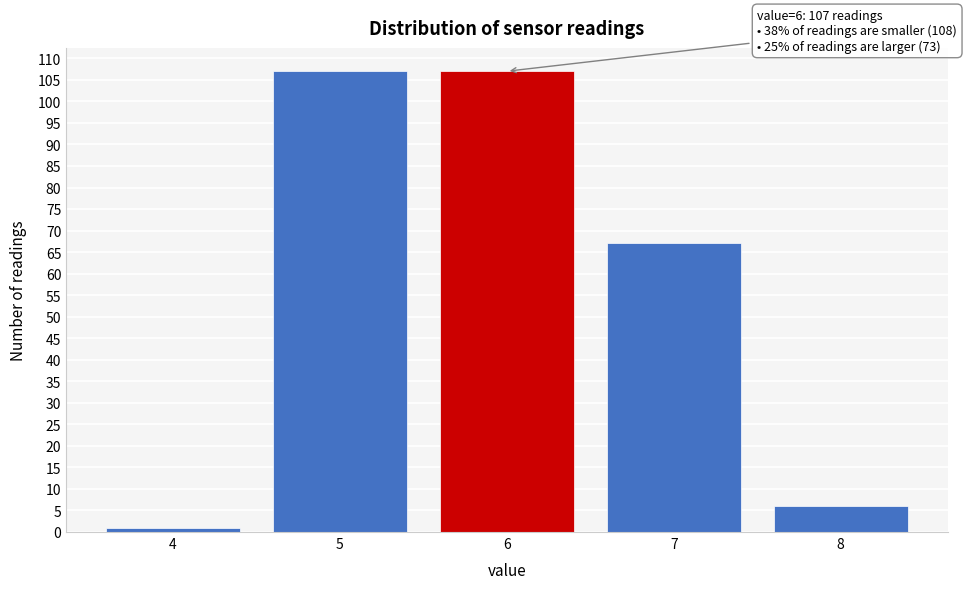

Reading left to right, list all the values displayed in this chart.

4=1	5=107	6=107	7=67	8=6